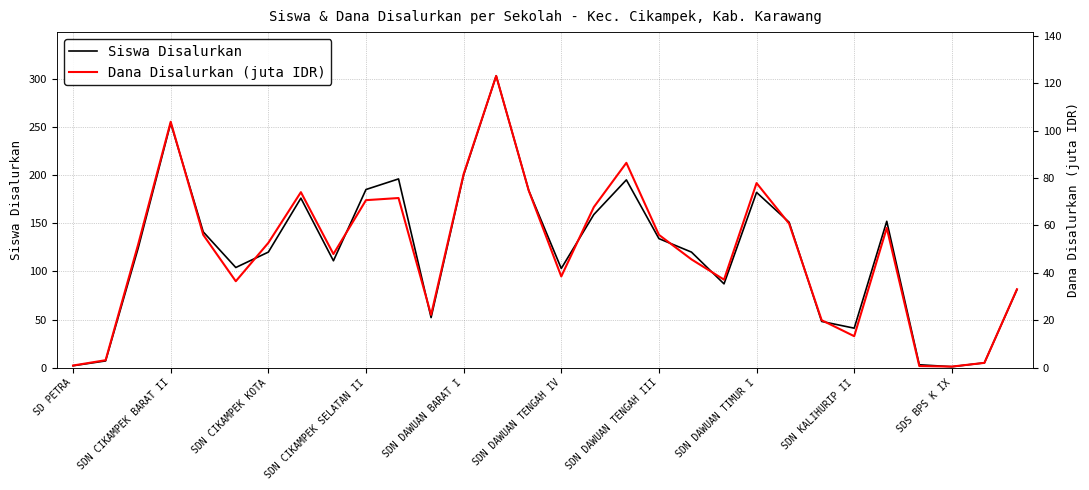

What is the highest value of the Siswa Disalurkan series?

303